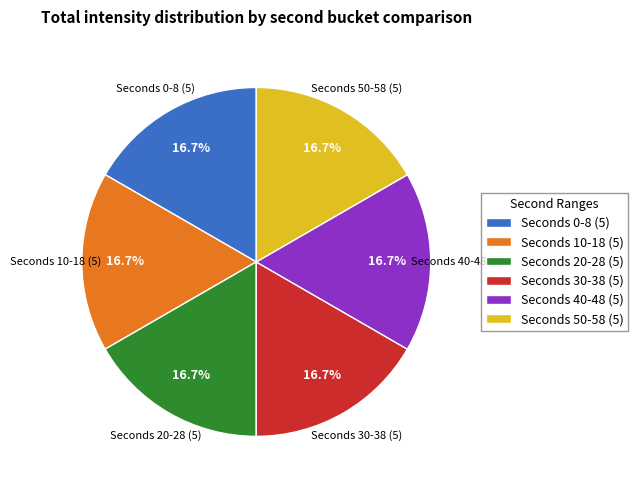

What portion of the pie excludes Seconds 10-18 (5)?

83.3%